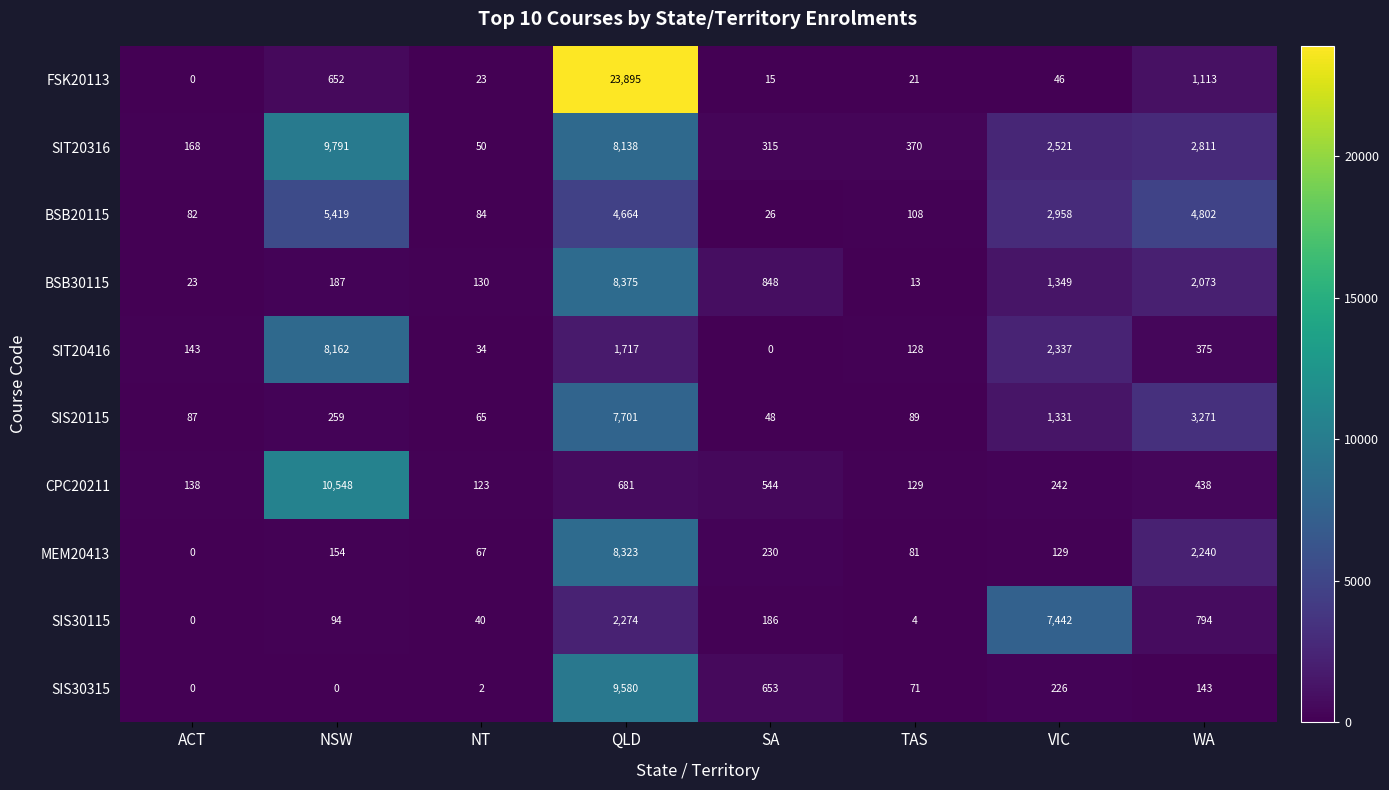

What is the greatest value displayed?

23895